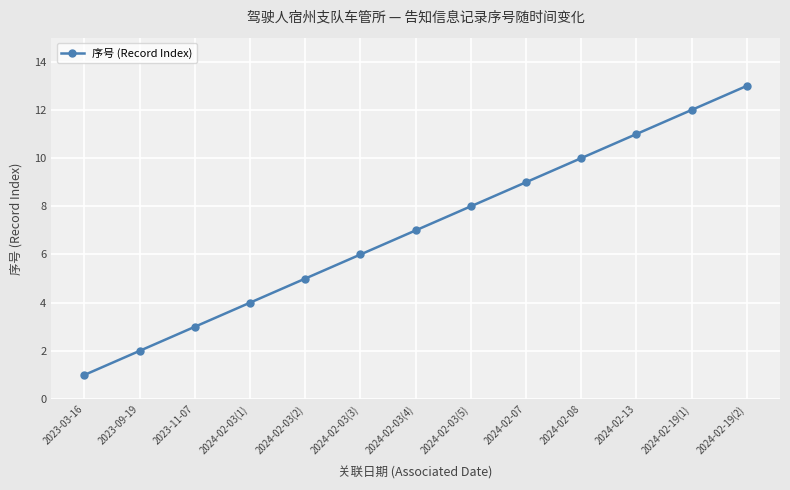

Reading left to right, list all the values displayed in this chart.

2023-03-16=1	2023-09-19=2	2023-11-07=3	2024-02-03(1)=4	2024-02-03(2)=5	2024-02-03(3)=6	2024-02-03(4)=7	2024-02-03(5)=8	2024-02-07=9	2024-02-08=10	2024-02-13=11	2024-02-19(1)=12	2024-02-19(2)=13